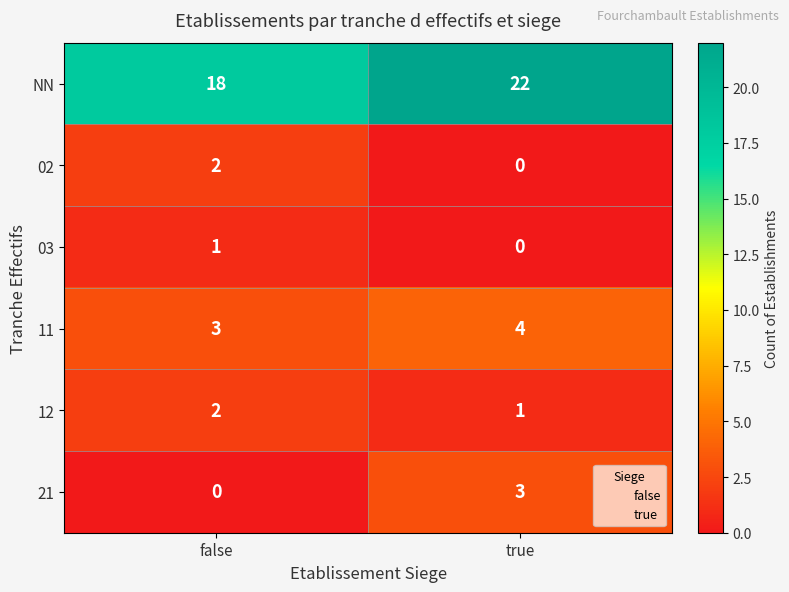

Is it true that 12 equals 2 at false?

True